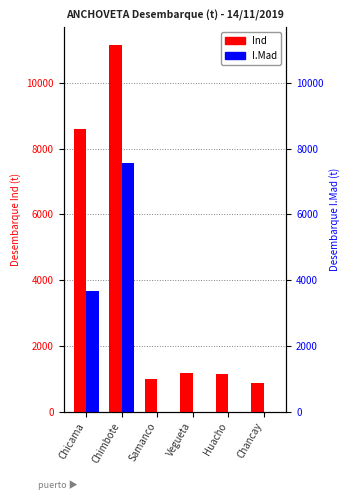

How many data points does each series have?

6